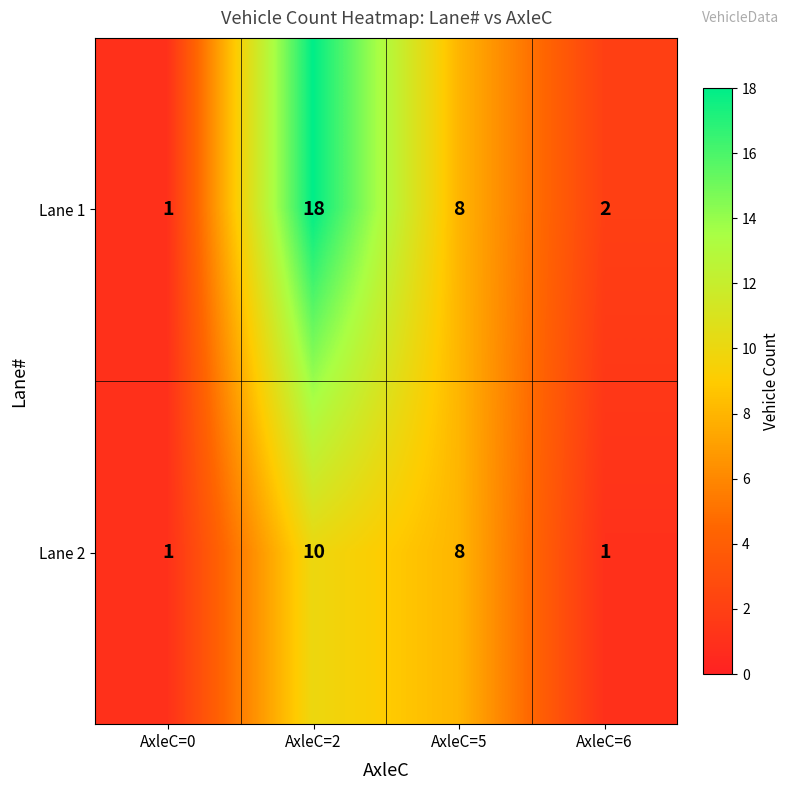

Which category has the highest value in the Lane 2 series?

AxleC=2